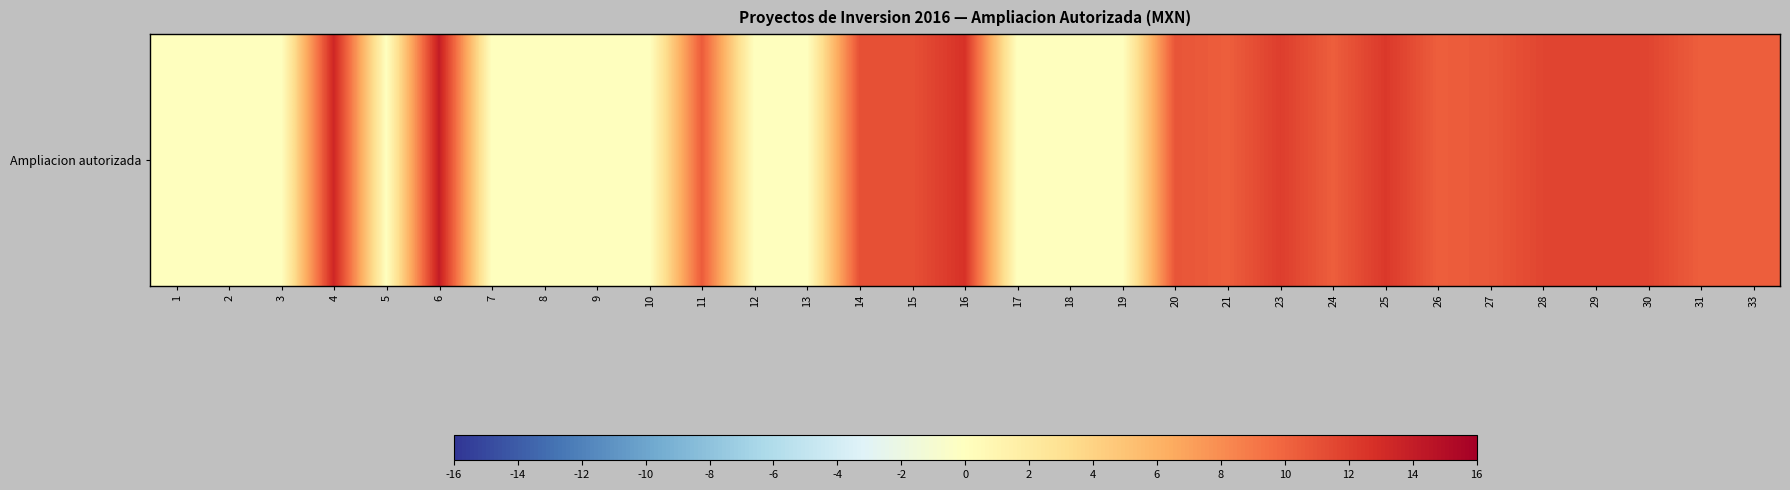

Where does the data first go above 10?

4